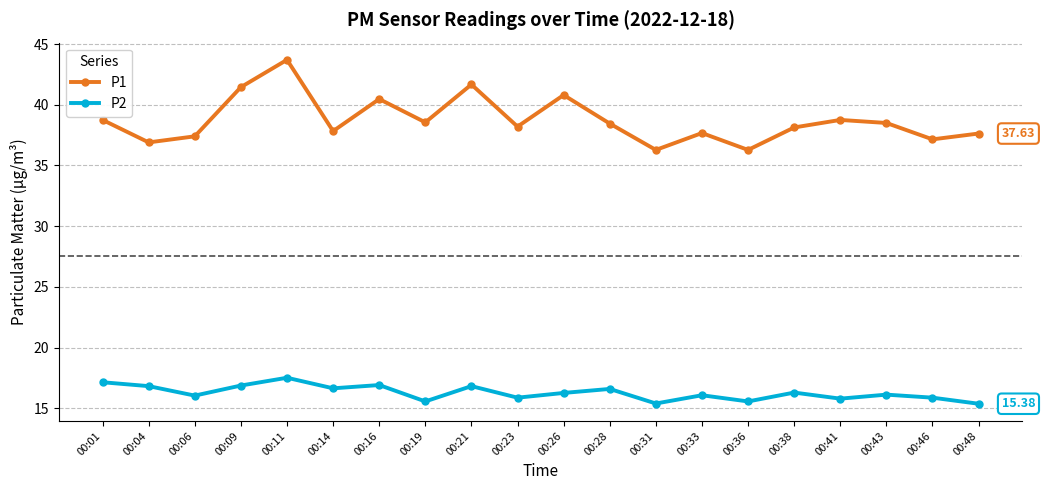

What is the total value across all series at 00:09?

58.3